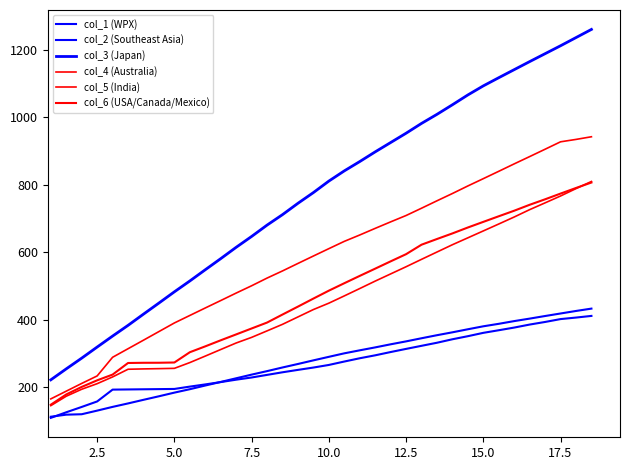

Does the chart have visible grid lines?

No